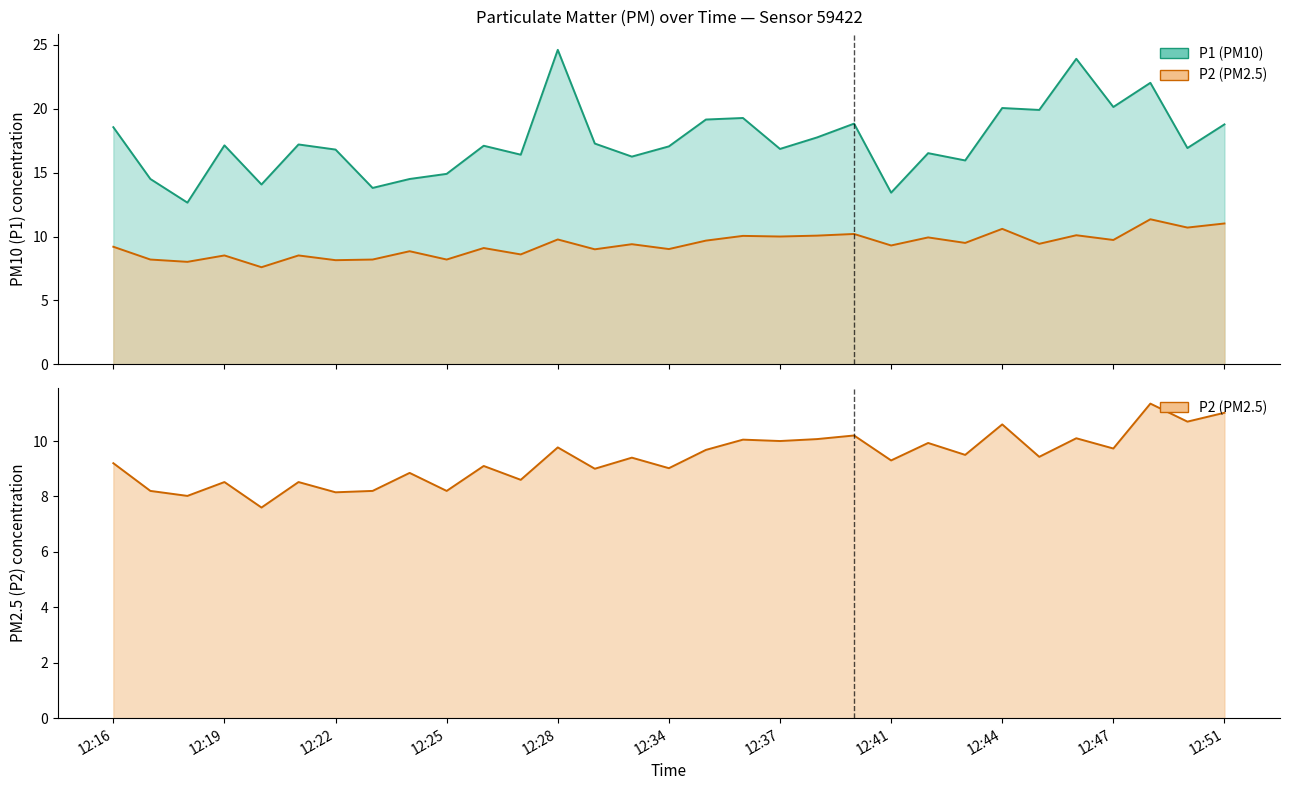

Which series has the widest spread of values?

P1